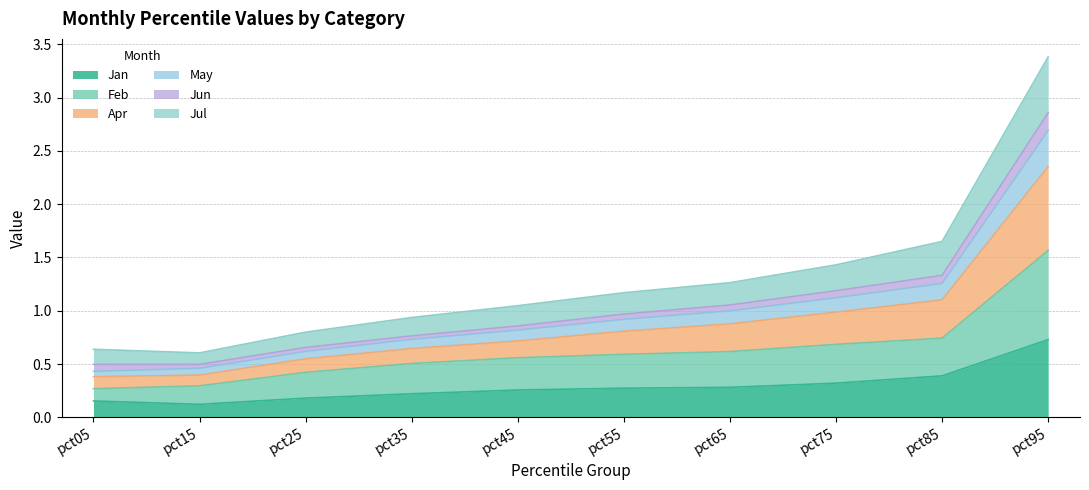

What is the value of the May point at the 6th from the left?

0.9